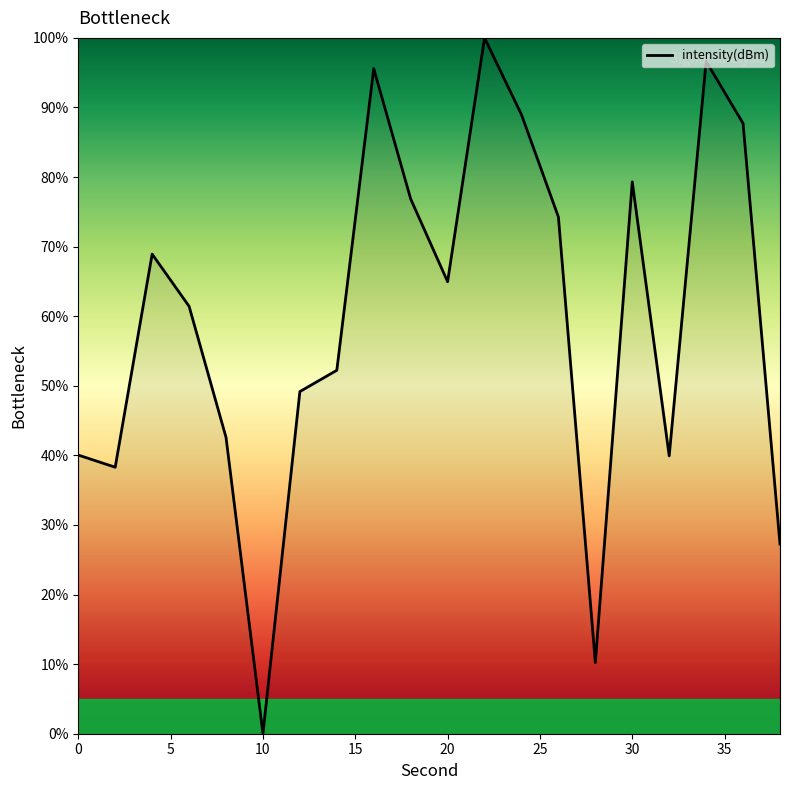

What is the greatest value displayed?

100.0